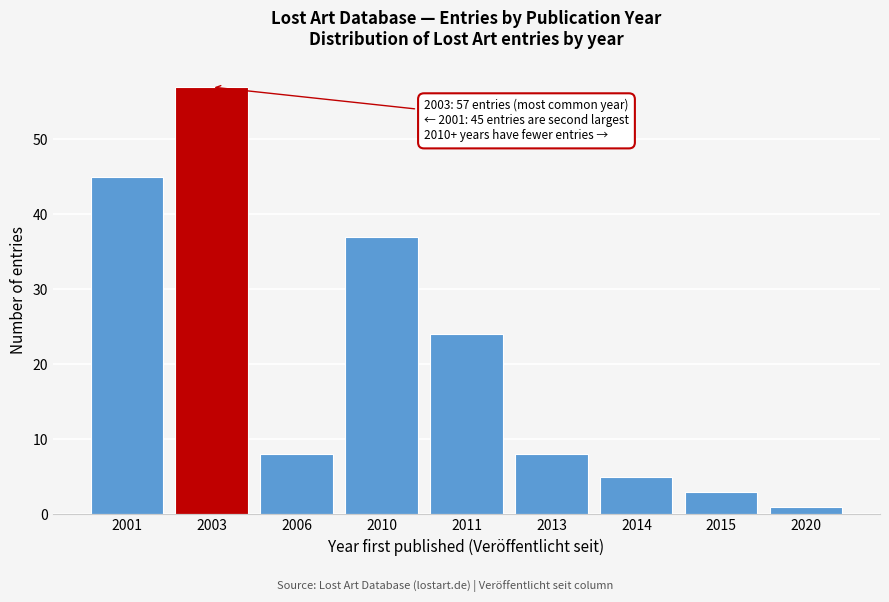

Reading left to right, transcribe all the data shown in this chart.

2001=45	2003=57	2006=8	2010=37	2011=24	2013=8	2014=5	2015=3	2020=1